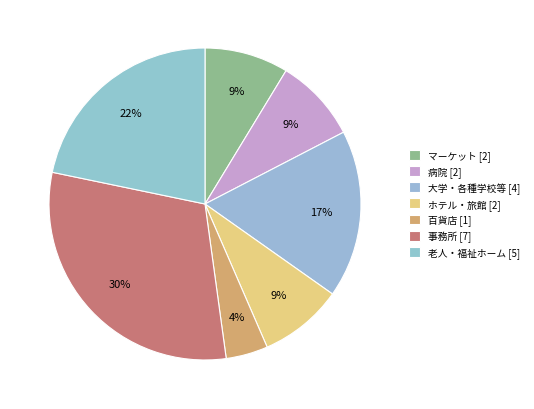

Count the number of slices in the pie.

7